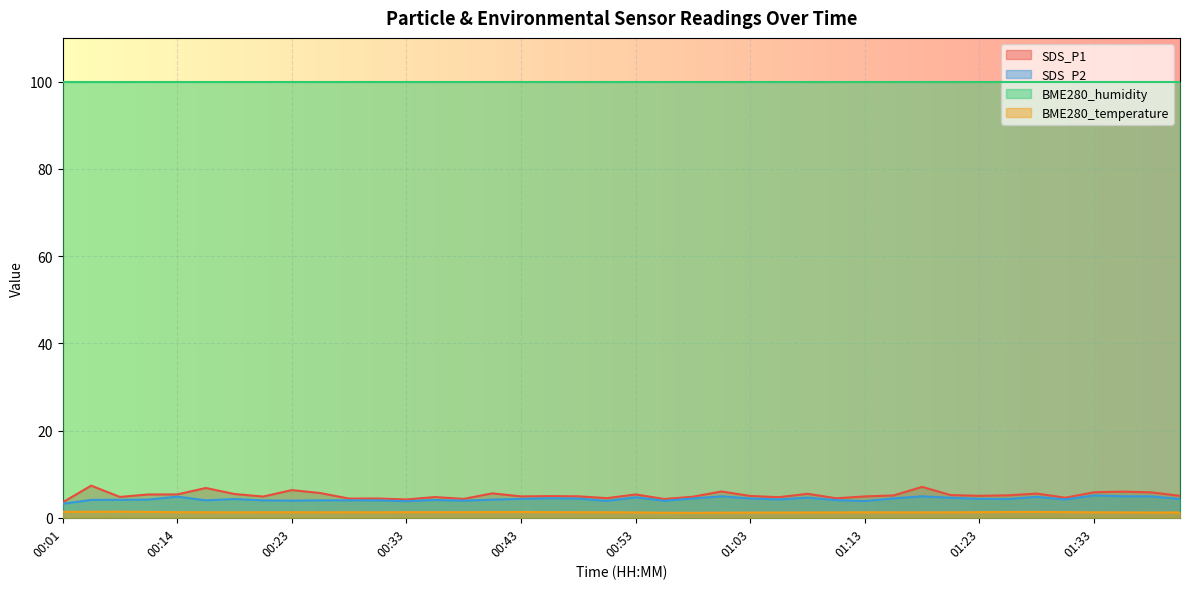

Which series has the largest total across all categories?

BME280_humidity